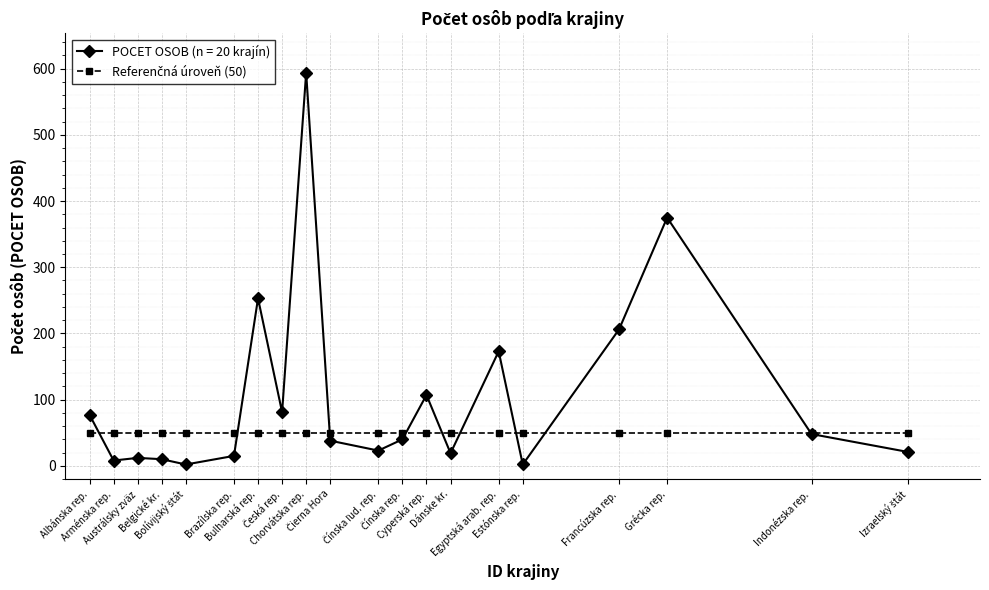

Which series has the largest range (max minus min)?

POCET OSOB (n = 20 krajín)